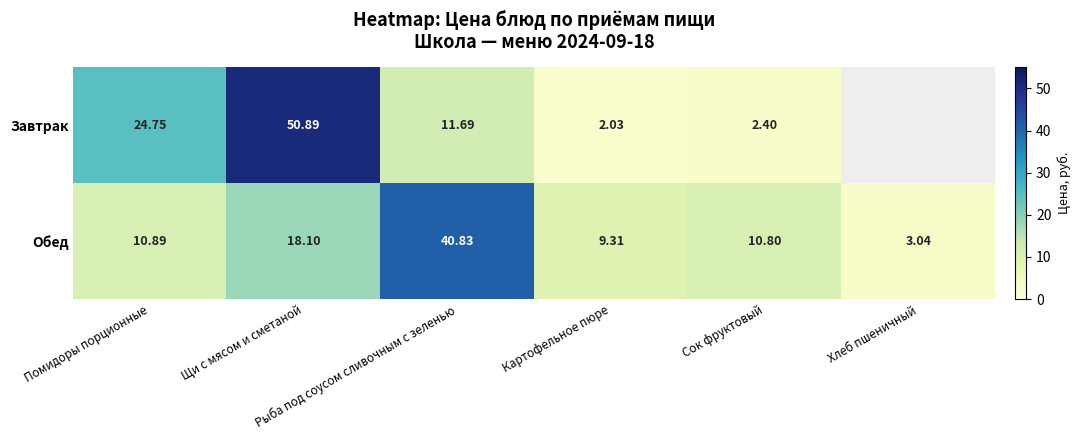

Between Хлеб пшеничный and Картофельное пюре, which is larger?

Картофельное пюре